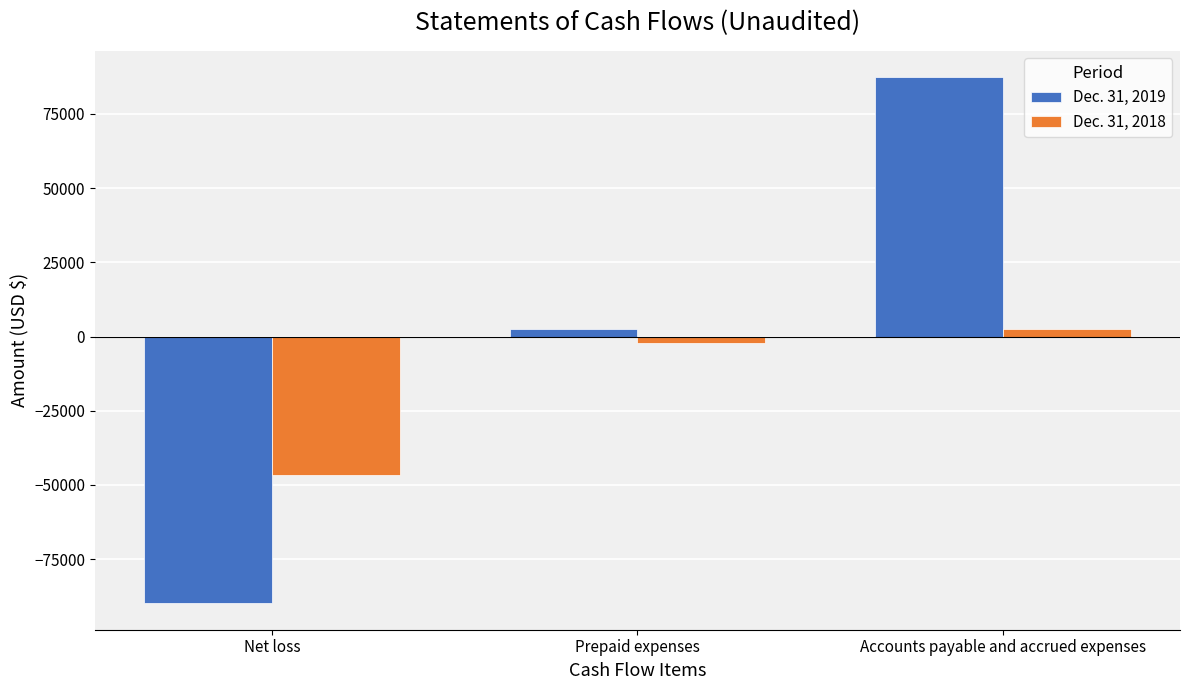

How many series are shown in this chart?

2